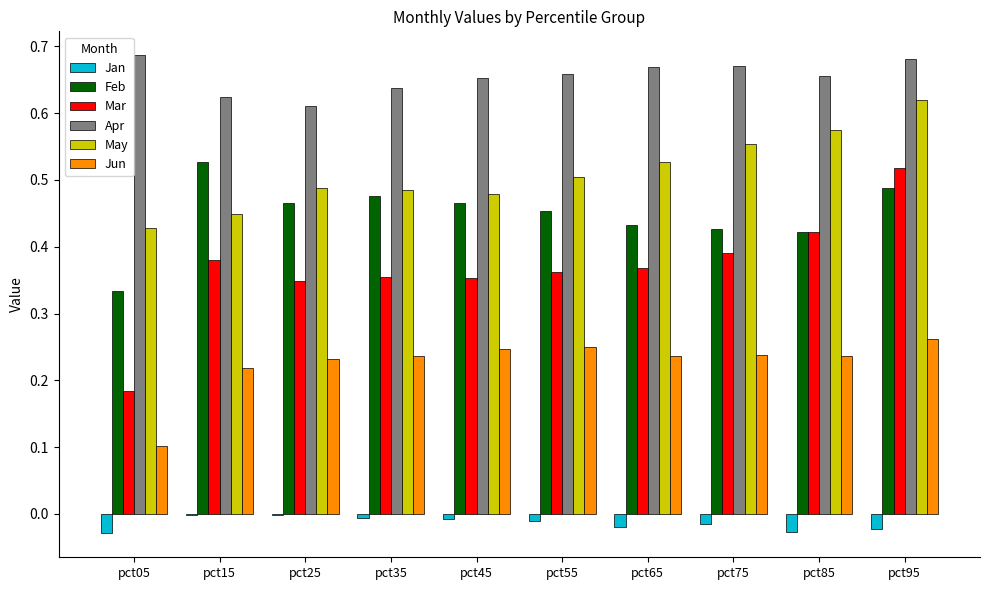

Is it true that Feb equals 0.5 at pct95?

True